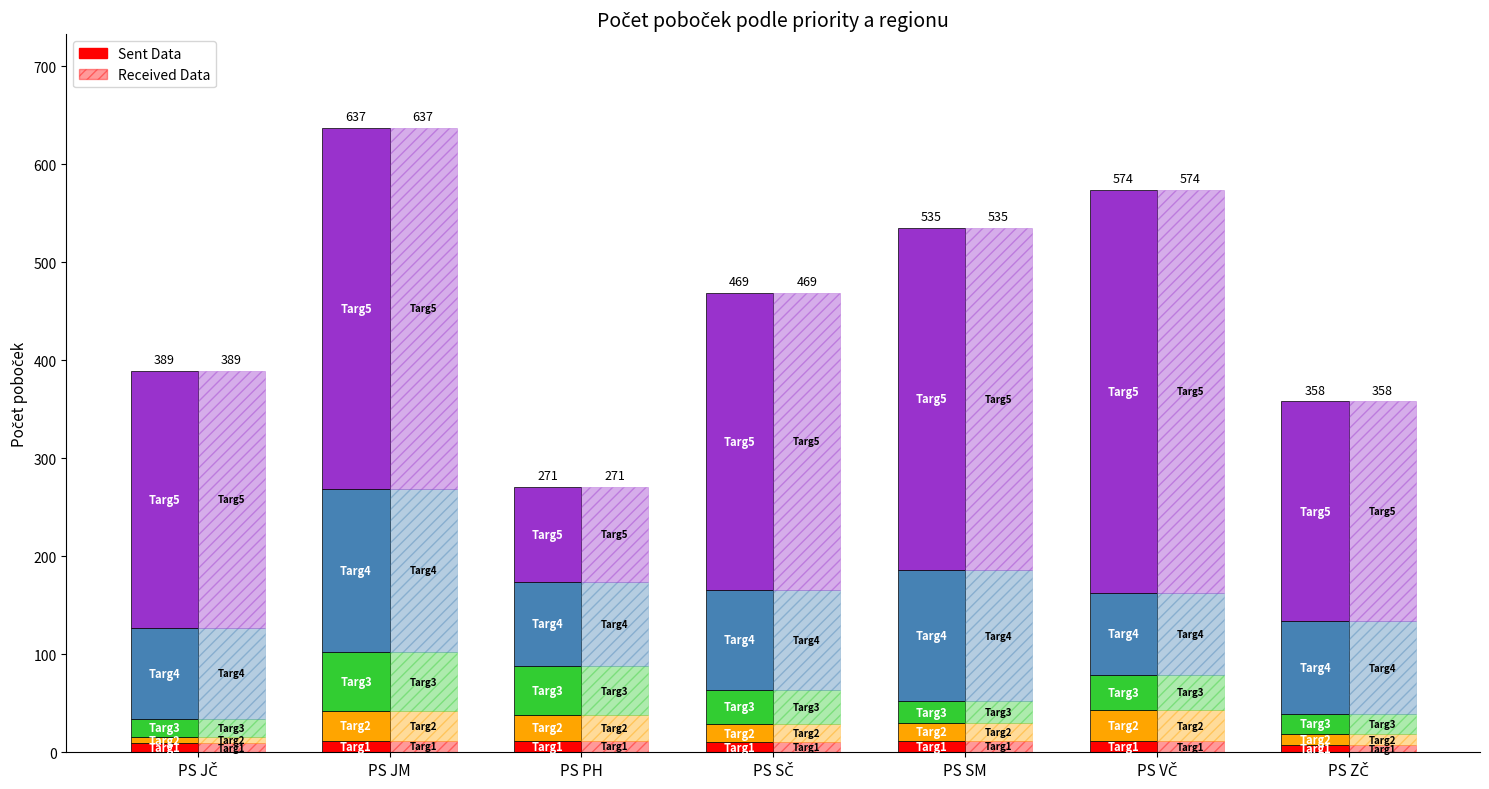

List the labels in order of Targ4 value, smallest first.

PS VČ, PS PH, PS JČ, PS ZČ, PS SČ, PS SM, PS JM